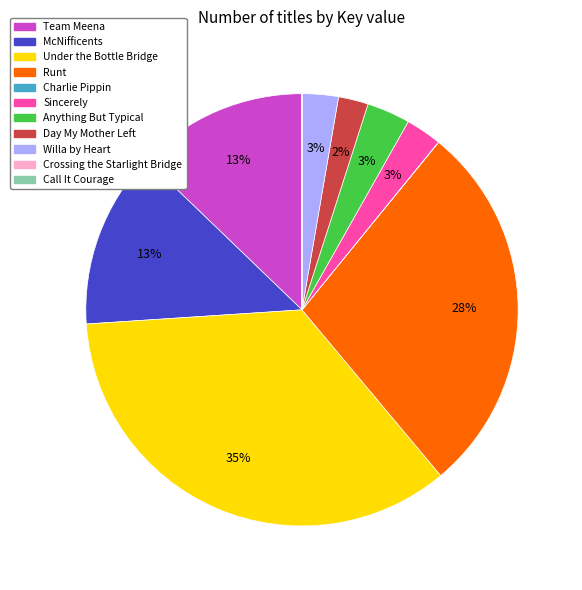

Is Anything But Typical the majority of the pie?

No